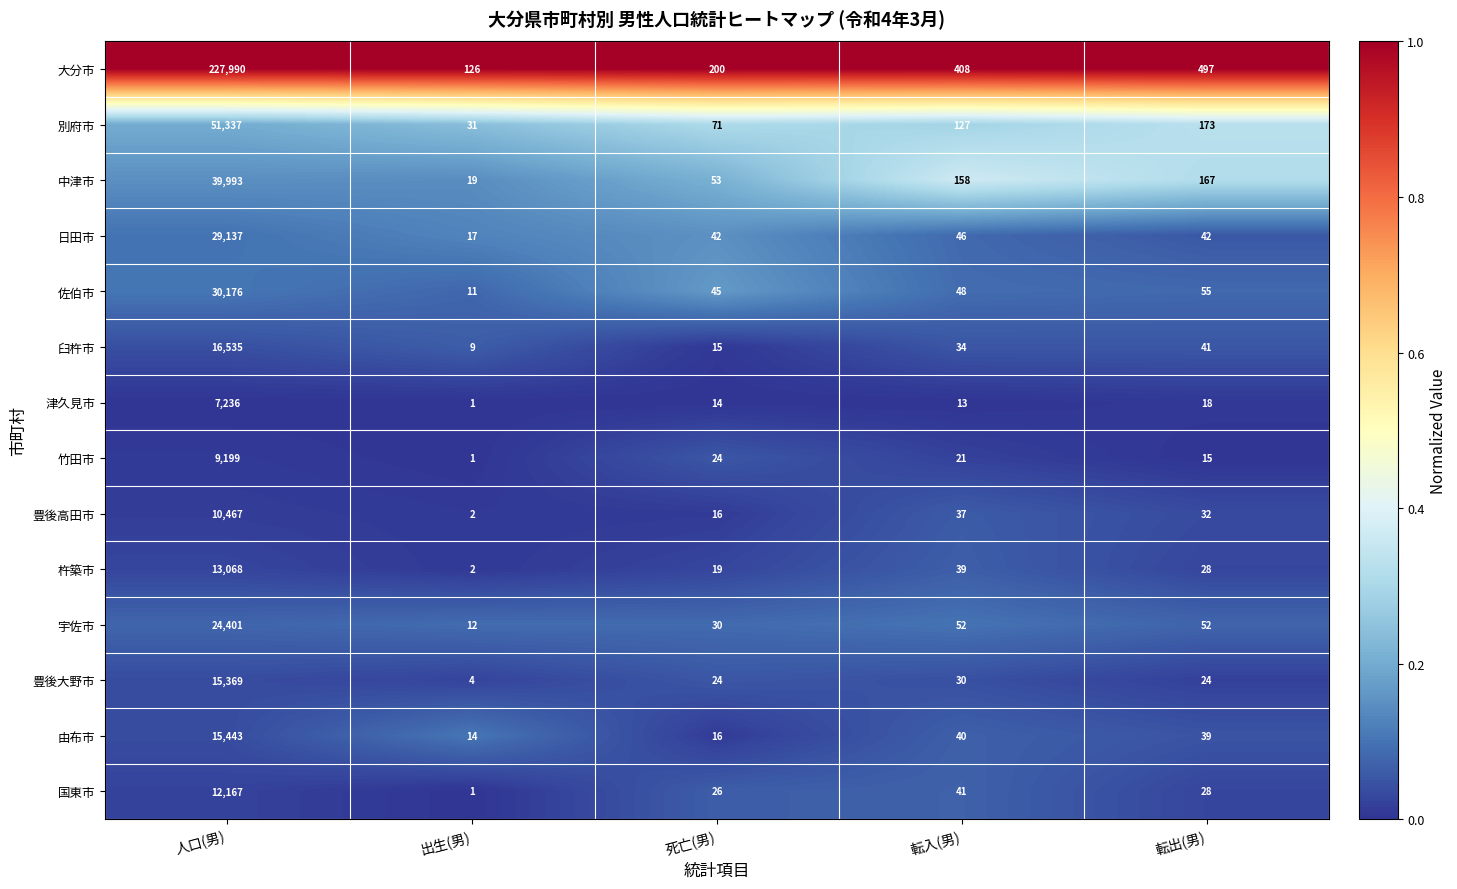

What is the greatest value displayed?

227990